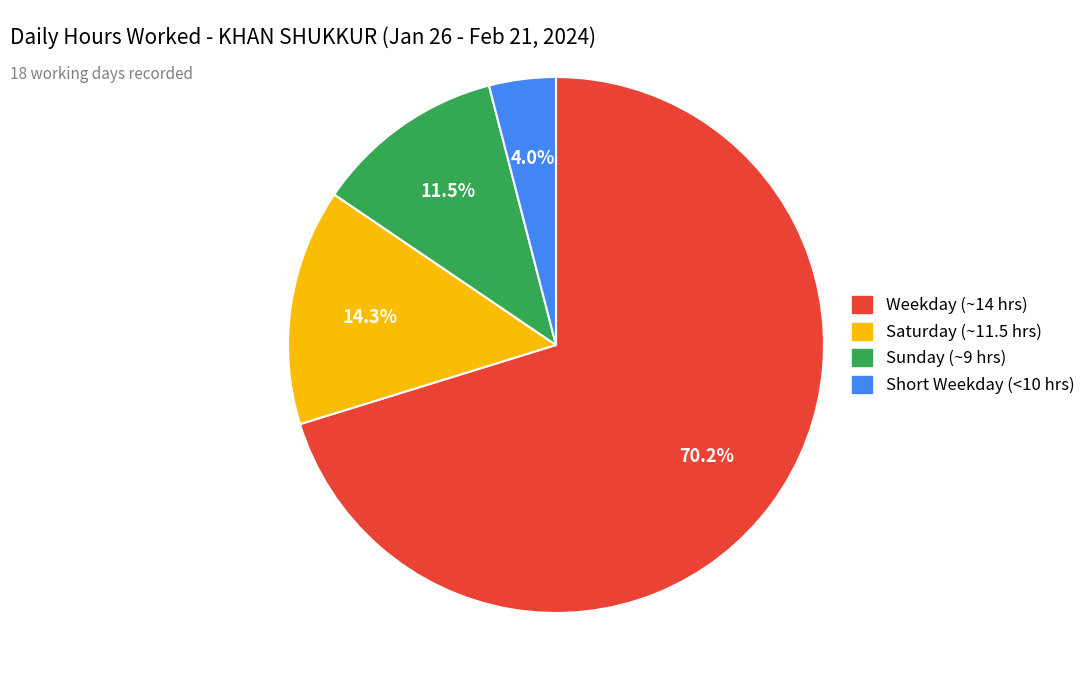

Is there any slice that represents more than half of the pie?

Yes